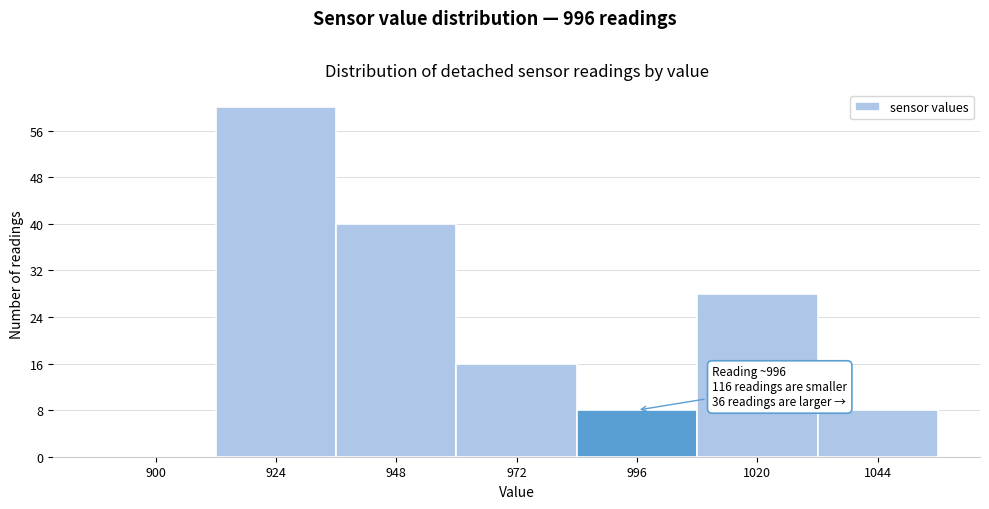

Reading left to right, list all the values displayed in this chart.

900=0	924=60	948=40	972=16	996=8	1020=28	1044=8